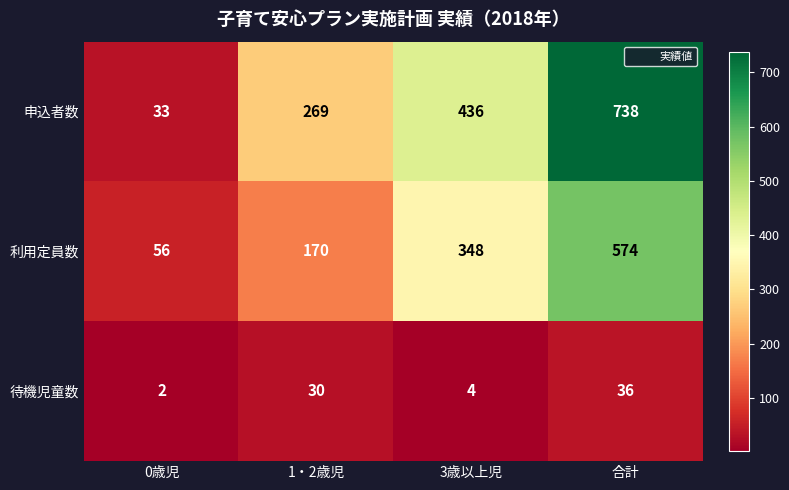

Which series has the largest range (max minus min)?

申込者数